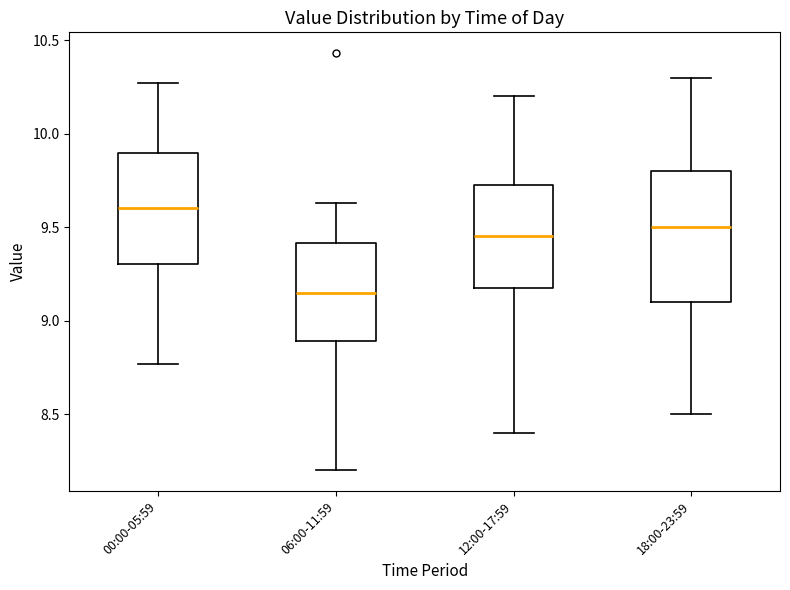

Which box is the tallest, from its lower edge to its upper edge?

18:00-23:59